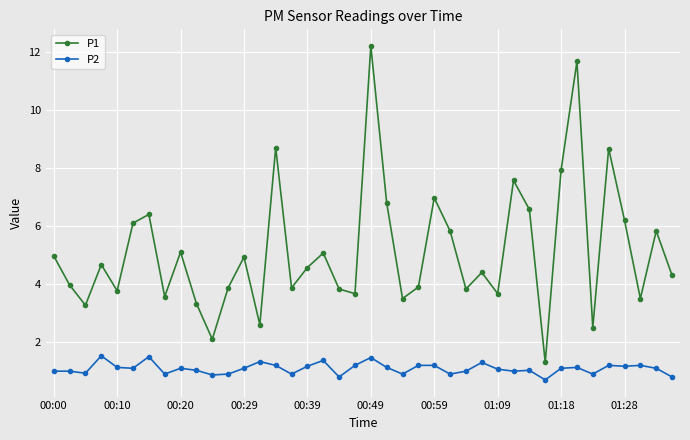

What is the highest value of the P2 series?

1.5